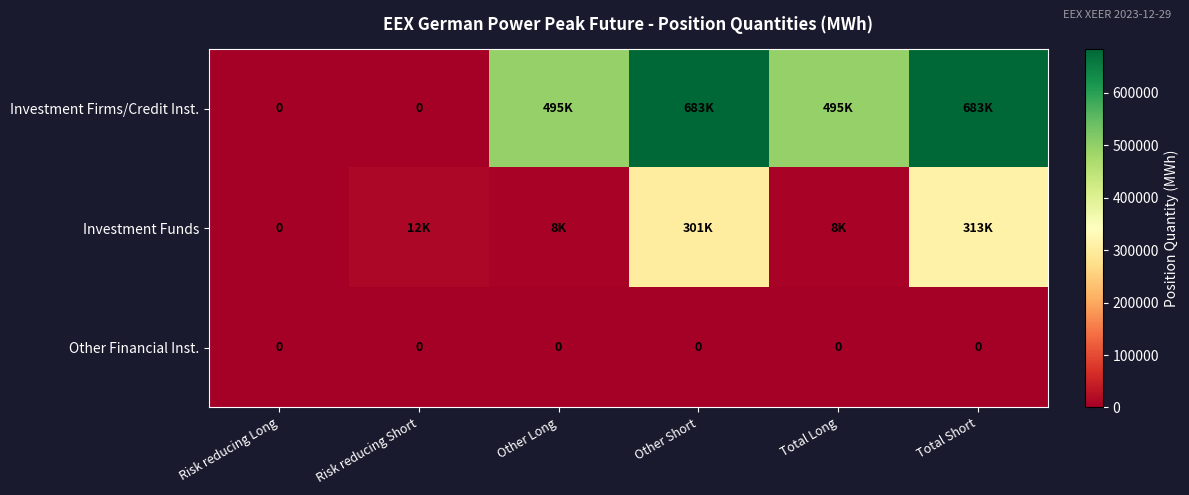

True or false: Other Financial Inst. has a value of 0 at Total Long.

True